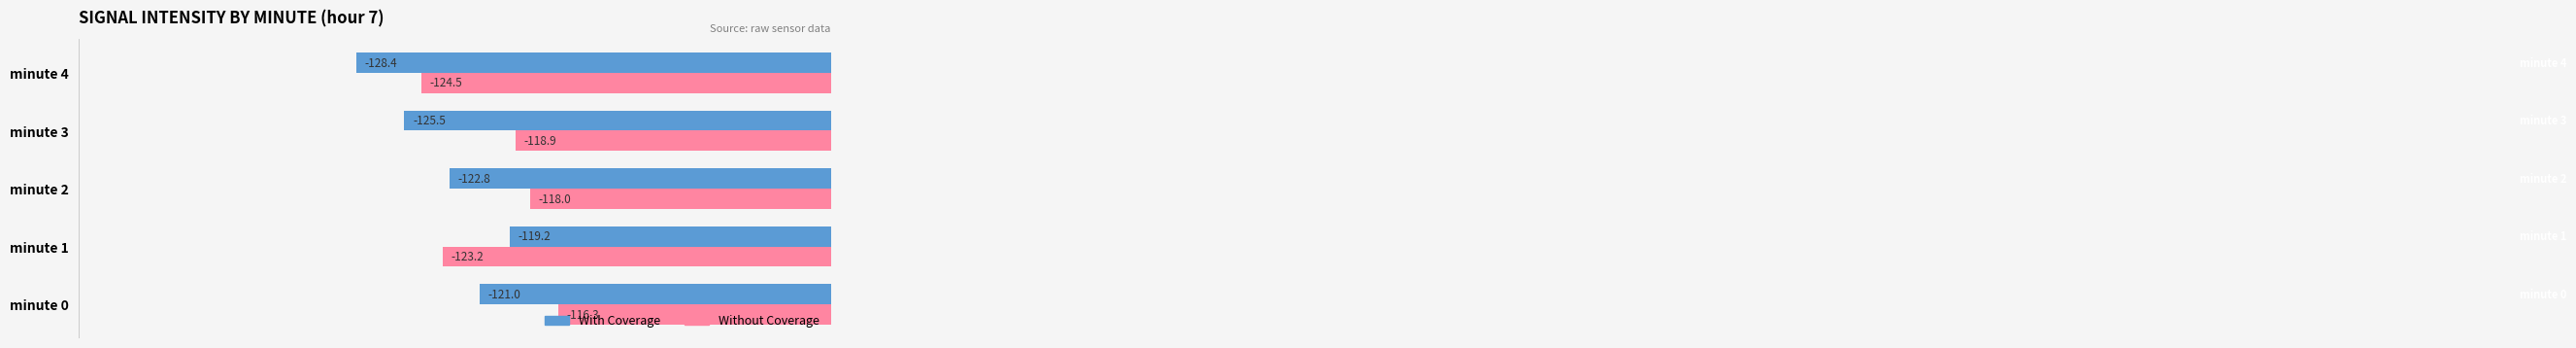

At which category is the sum across all series the highest?

minute 0